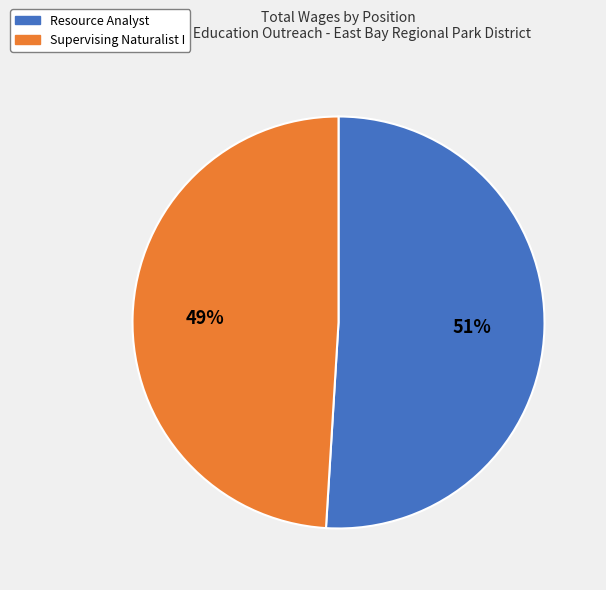

What percentage is the Resource Analyst slice, to the nearest percent?

51%